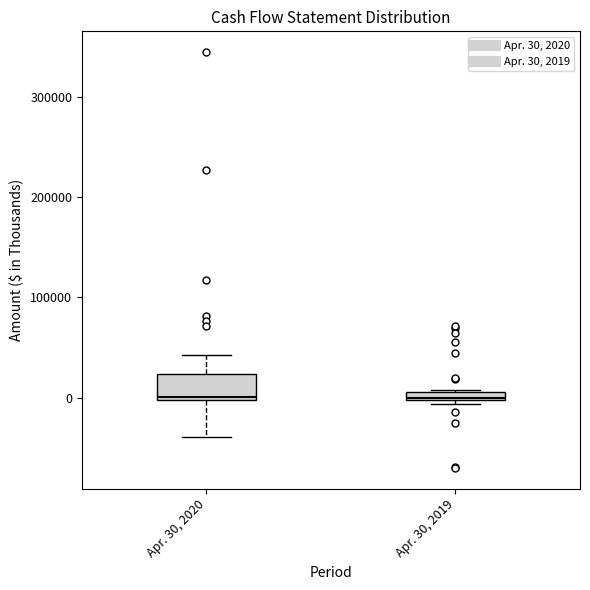

Which box is the tallest, from its lower edge to its upper edge?

Apr. 30, 2020